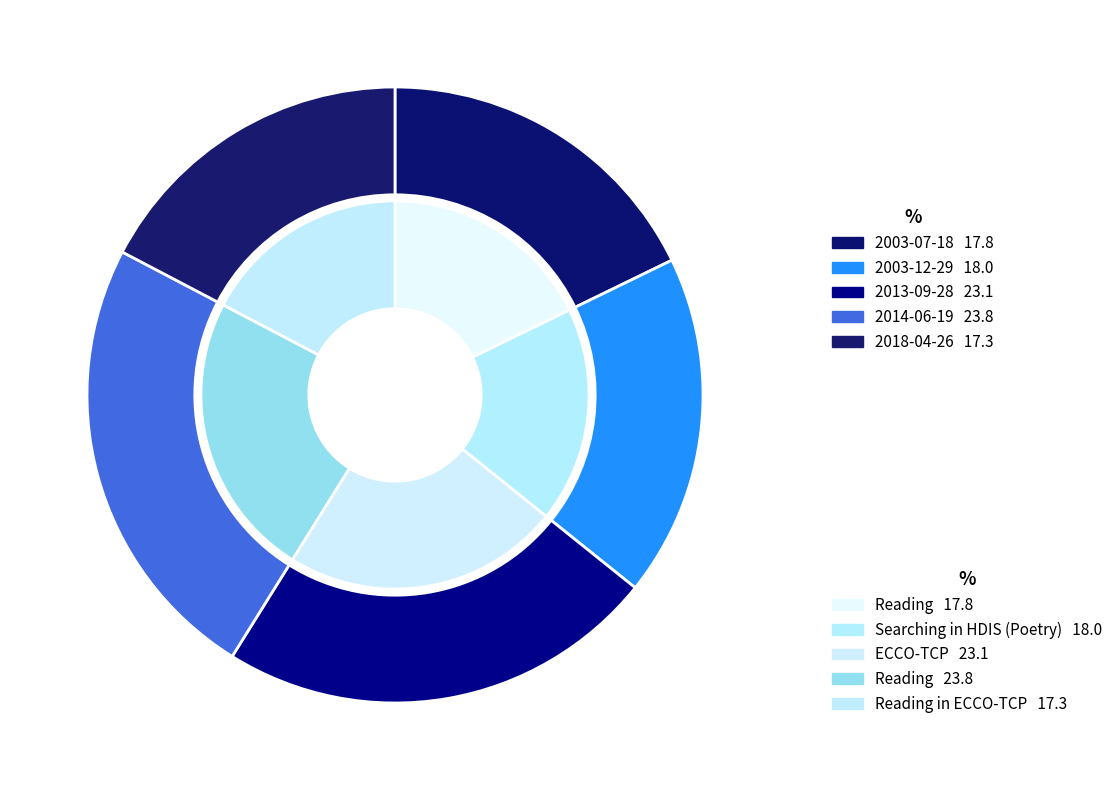

How many slices are in this pie chart?

5